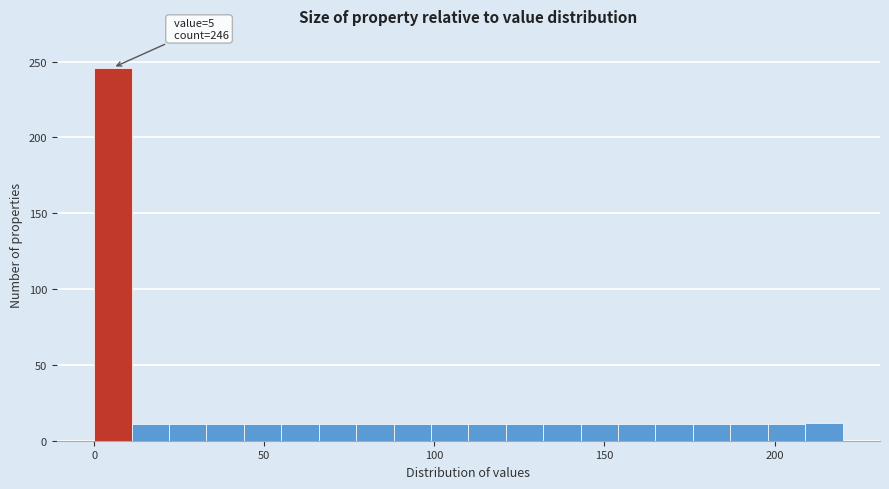

Read against the x-axis, roughly where is the centre of the tallest bar?

5